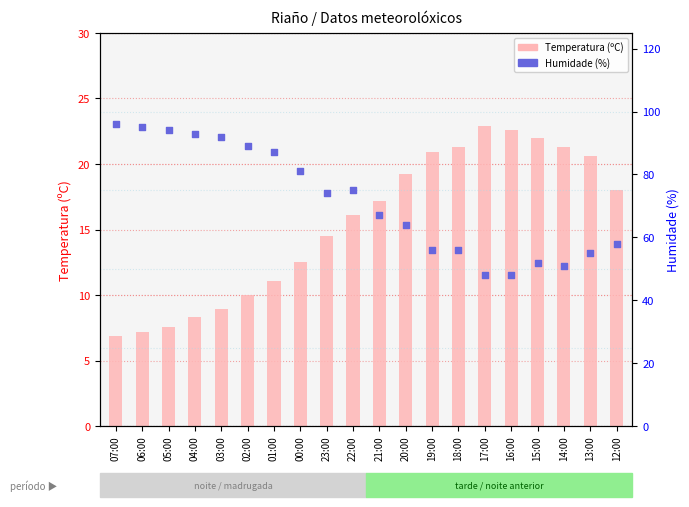

Which series contains the lowest Y value?

Temperatura (ºC)